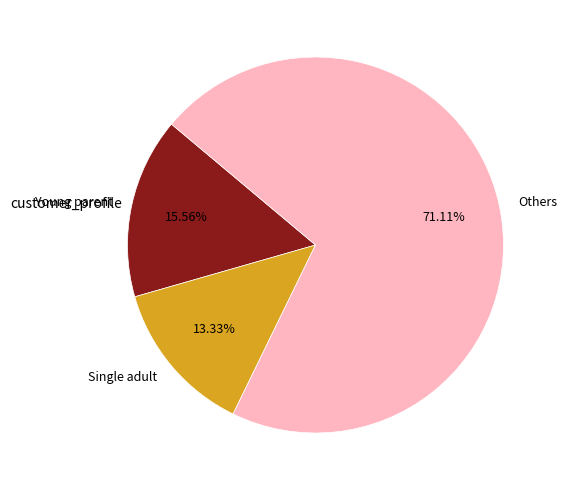

To the nearest percent, what is the average slice percentage?

33%